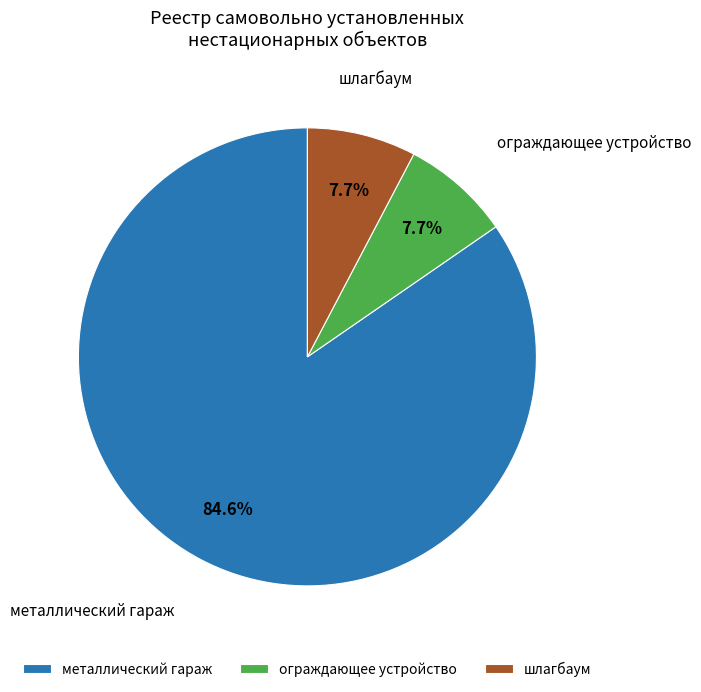

Between металлический гараж and шлагбаум, which is larger?

металлический гараж